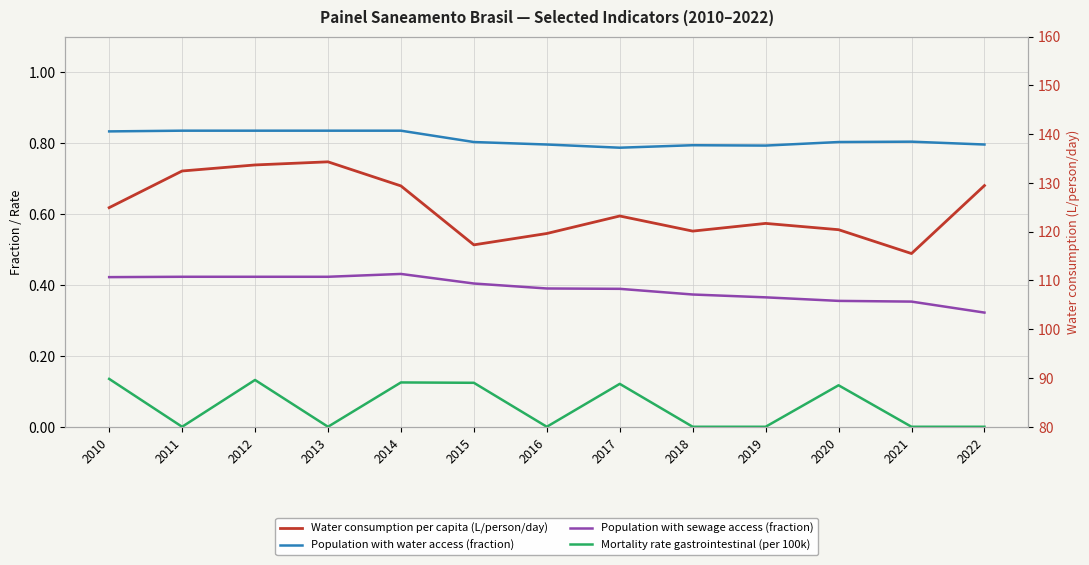

At which label does Water consumption per capita (L/person/day) first exceed 123?

2010